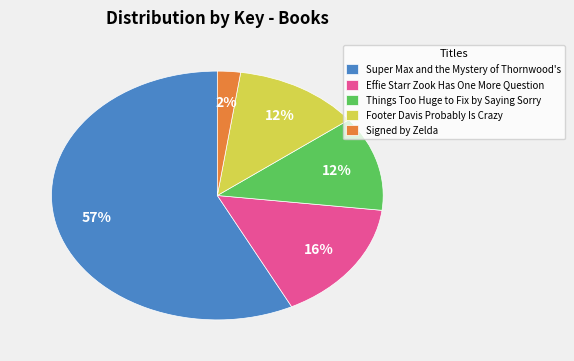

The Super Max and the Mystery of Thornwood's slice represents 57% of the pie. True or false?

True